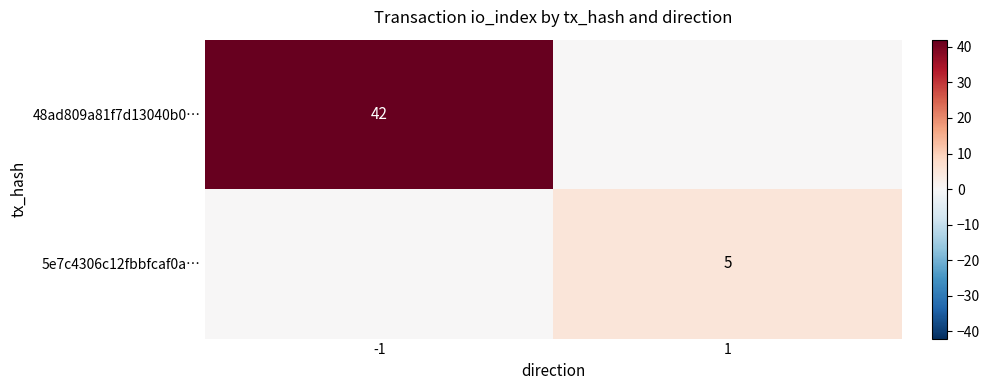

True or false: 5e7c4306c12fbbfcaf0a… has a value of 5 at 1.

True